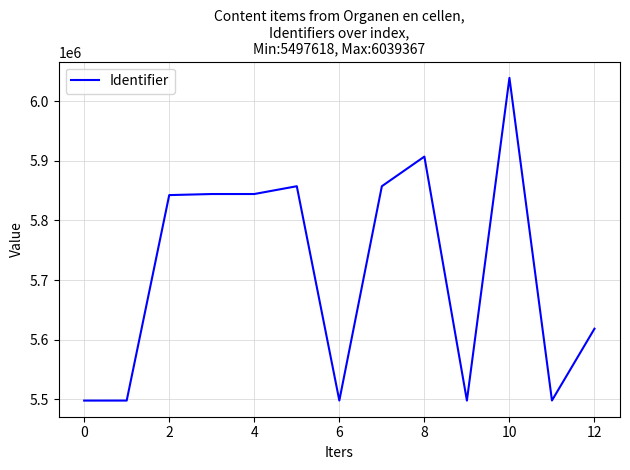

What is the difference between the maximum and minimum values?

541749